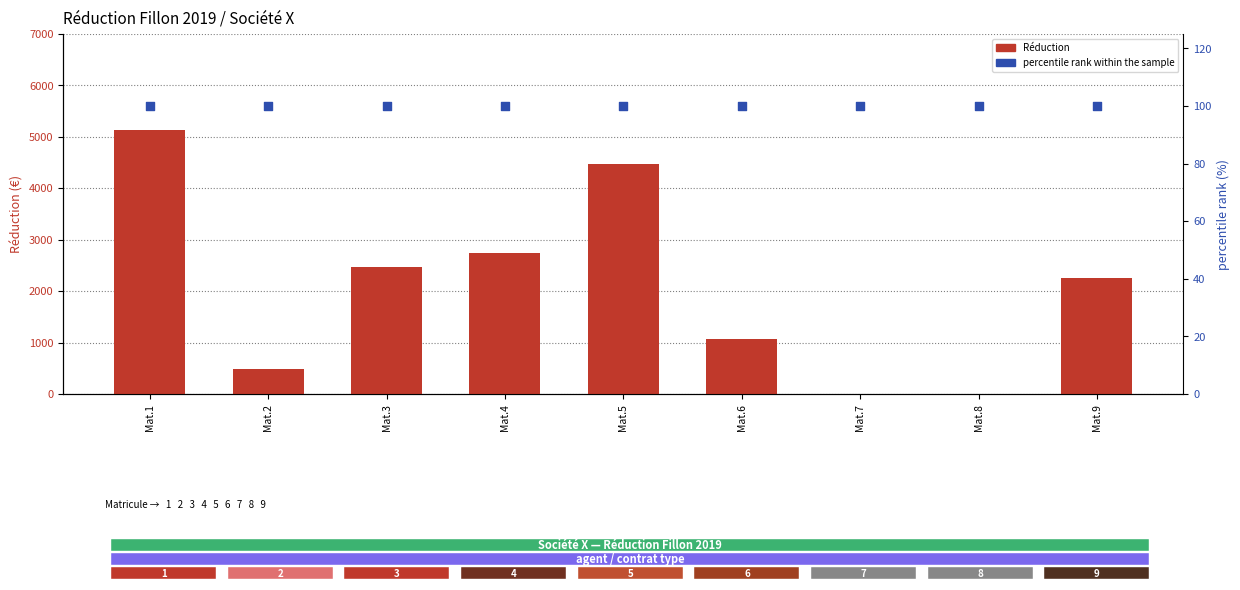

Is the value of Réduction at Mat.4 greater than the value of percentile rank within the sample at Mat.9?

Yes